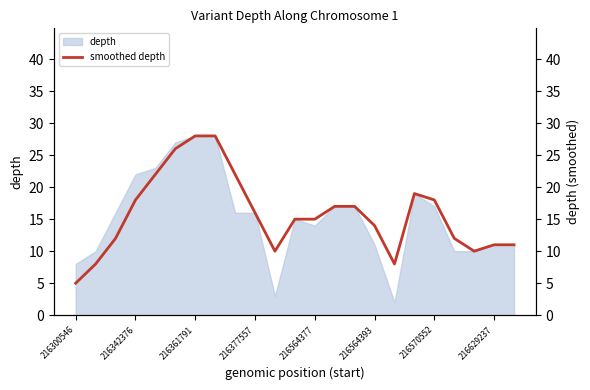

The depth series shows 16 at 216377557. True or false?

True